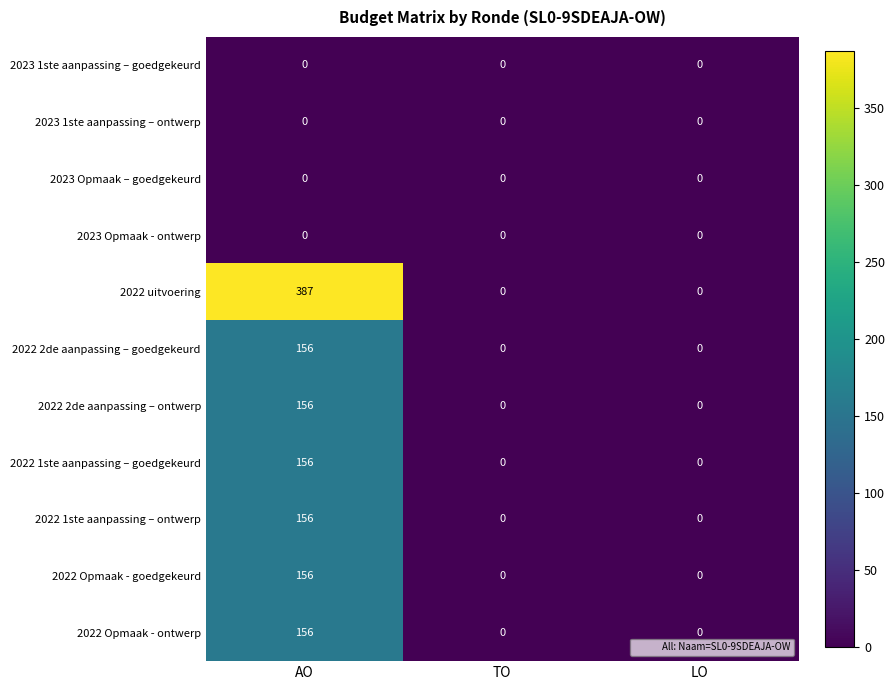

What is the highest value of the 2022 2de aanpassing – goedgekeurd series?

156